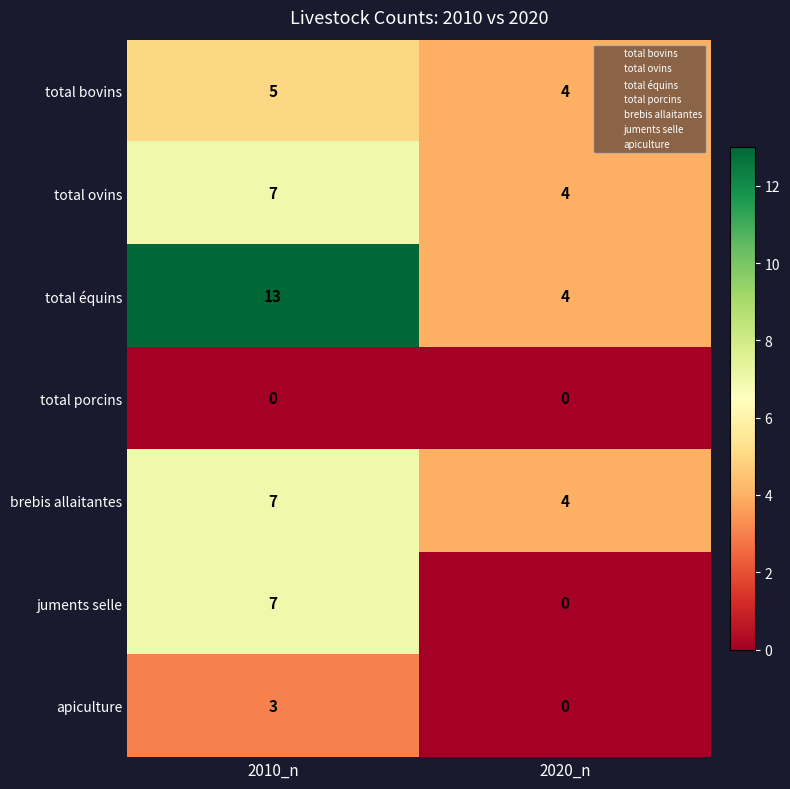

Reading left to right, what are all the values shown in this chart?

total bovins: 2010_n=5	2020_n=4
total ovins: 2010_n=7	2020_n=4
total équins: 2010_n=13	2020_n=4
total porcins: 2010_n=0	2020_n=0
brebis allaitantes: 2010_n=7	2020_n=4
juments selle: 2010_n=7	2020_n=0
apiculture: 2010_n=3	2020_n=0